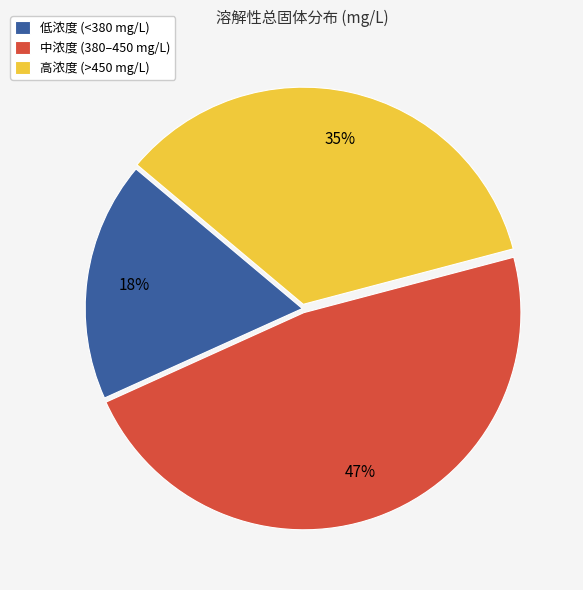

Combined, do 低浓度 (<380 mg/L) and 中浓度 (380–450 mg/L) account for over 50%?

Yes